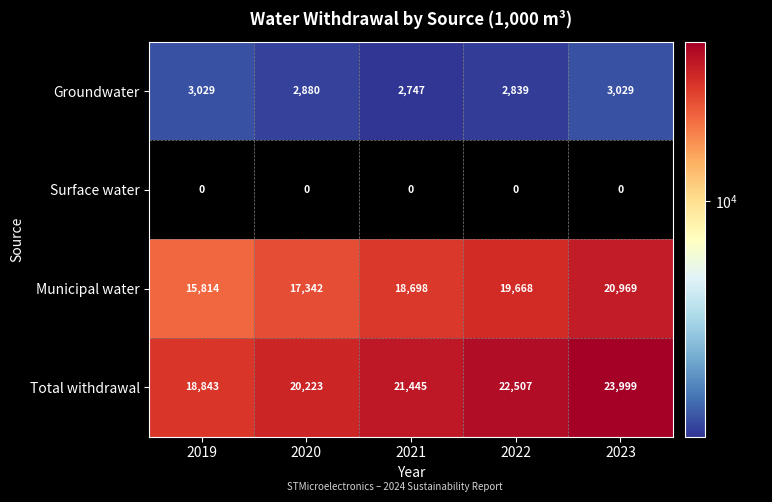

Reading left to right, extract all data points from this chart.

Groundwater: 3029	2880	2747	2839	3029
Surface water: 0	0	0	0	0
Municipal water: 15814	17342	18698	19668	20969
Total withdrawal: 18843	20223	21445	22507	23999